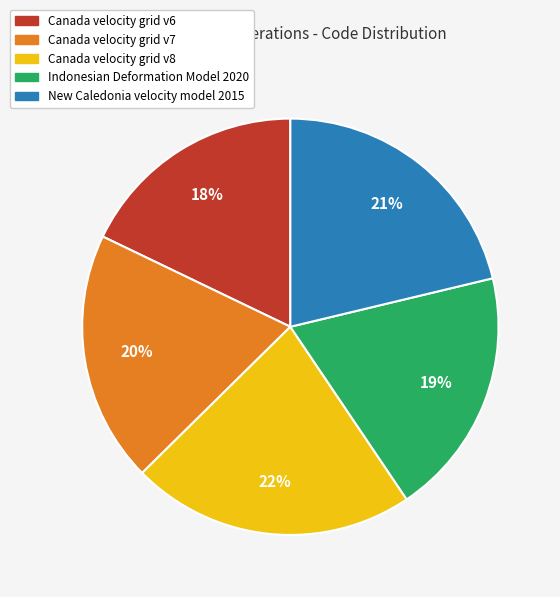

How many segments does this pie chart have?

5